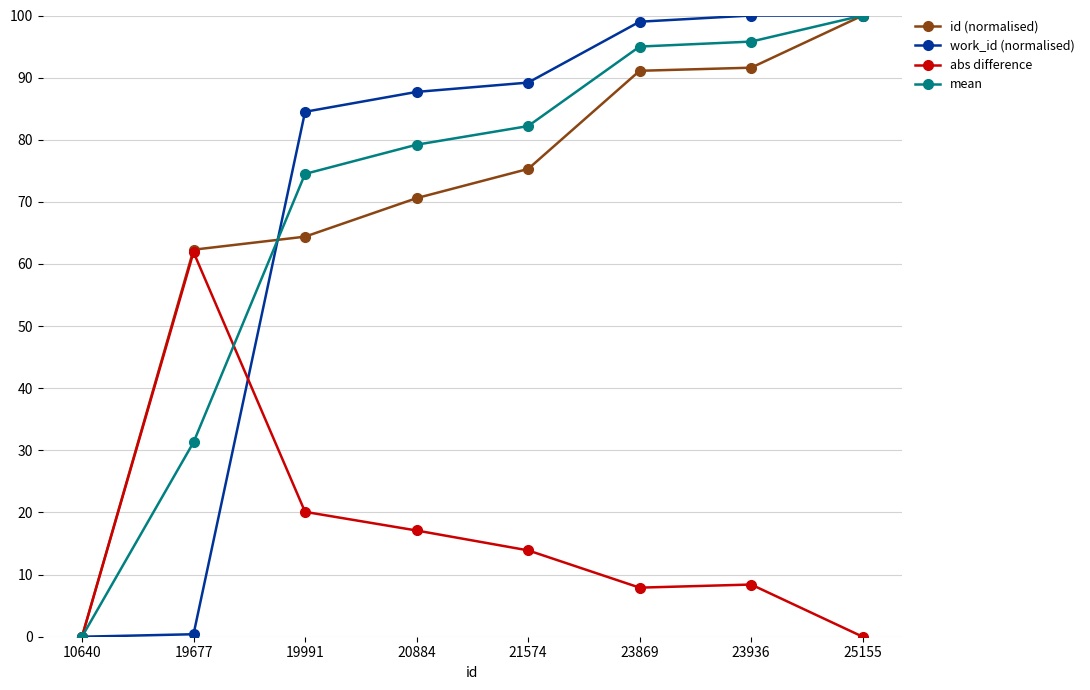

The value of id (normalised) at 25155 is 139.5. True or false?

False